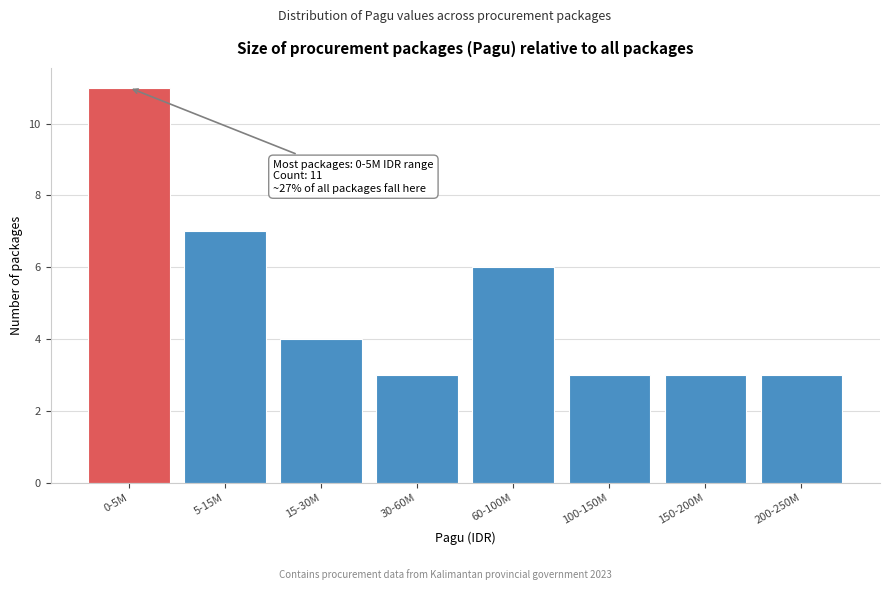

Reading left to right, extract all data points from this chart.

0-5M=11	5-15M=7	15-30M=4	30-60M=3	60-100M=6	100-150M=3	150-200M=3	200-250M=3